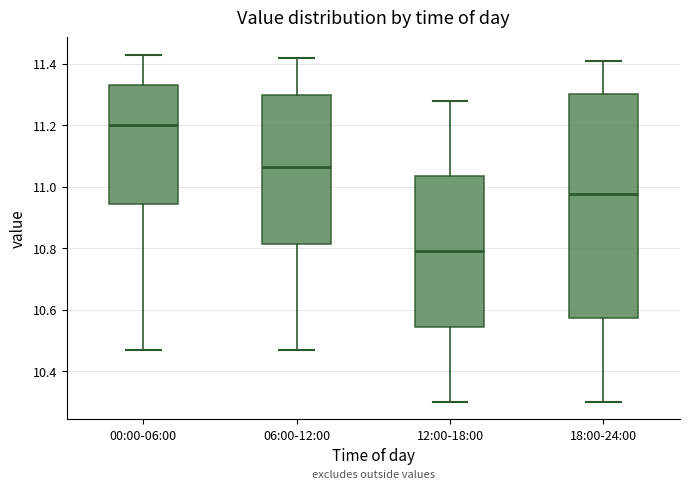

Reading left to right, read every box against the y-axis: the position of its median line, the range the box covers, and the ends of its whiskers. The values are not printed on the chart, so give them approximately, as read against the axis.

00:00-06:00: median 11.20, box 10.94 to 11.34, whiskers 10.48 to 11.44
06:00-12:00: median 11.06, box 10.82 to 11.30, whiskers 10.48 to 11.42
12:00-18:00: median 10.80, box 10.54 to 11.04, whiskers 10.30 to 11.28
18:00-24:00: median 10.98, box 10.58 to 11.30, whiskers 10.30 to 11.42